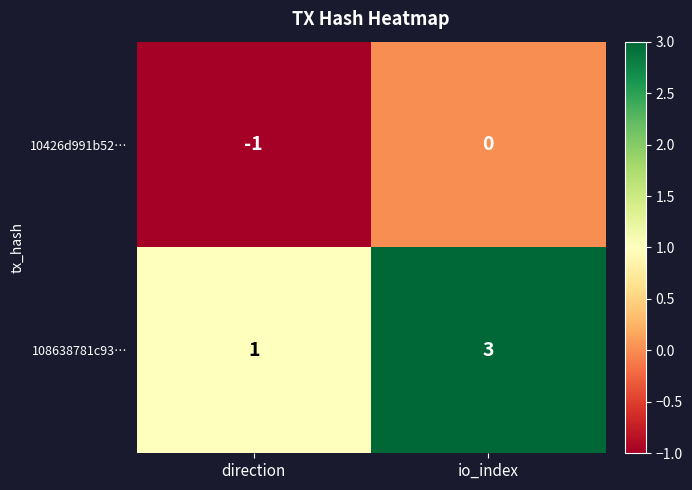

The 10426d991b52… series shows -1 at direction. True or false?

True